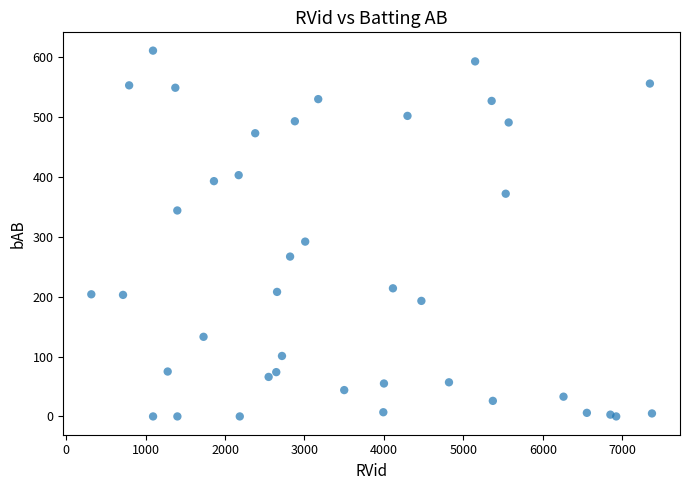

What Y value in the scatter plot is closest to 305?

292